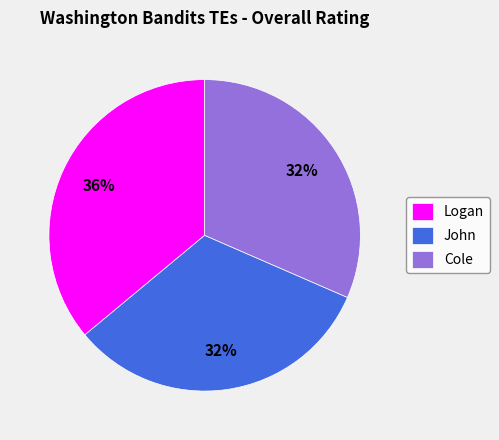

Approximately how many times larger is the value at Logan compared to Cole?

1.1